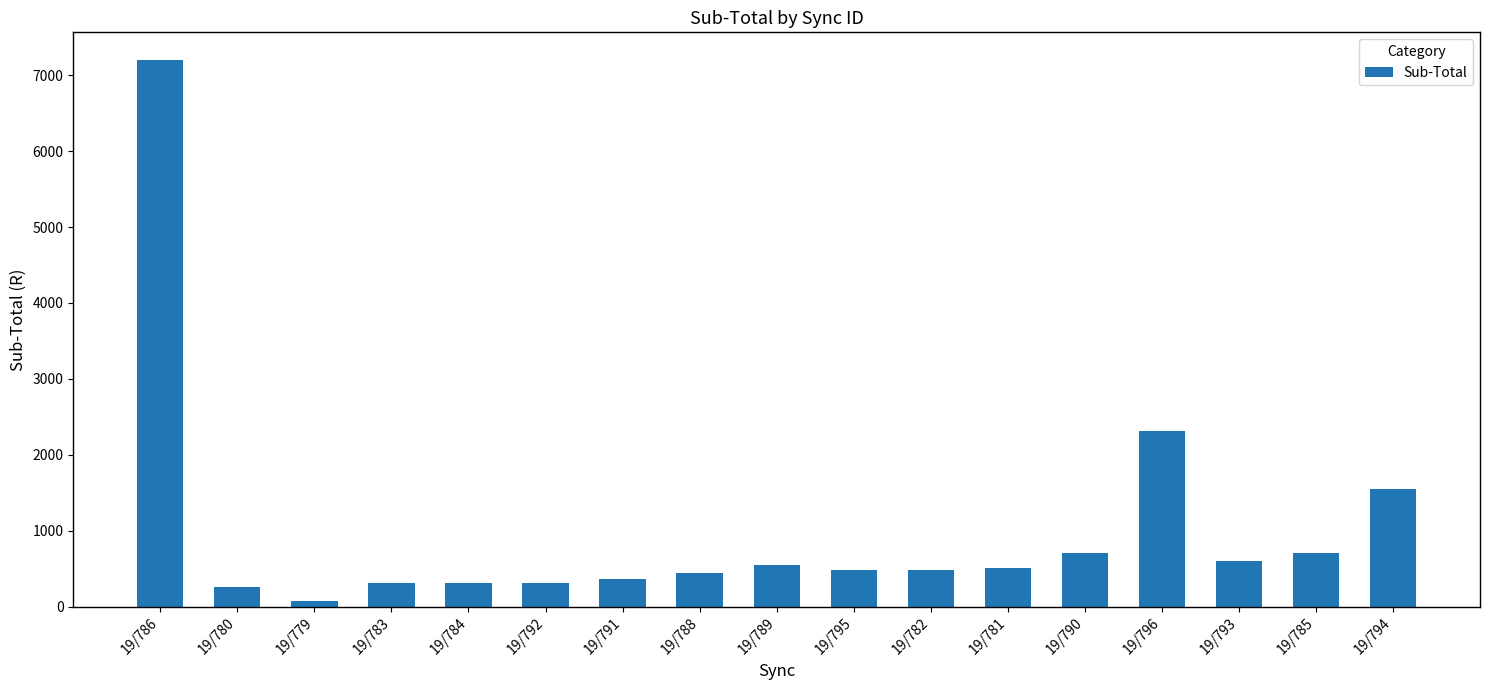

At which category does the chart reach its minimum across all series?

19/779